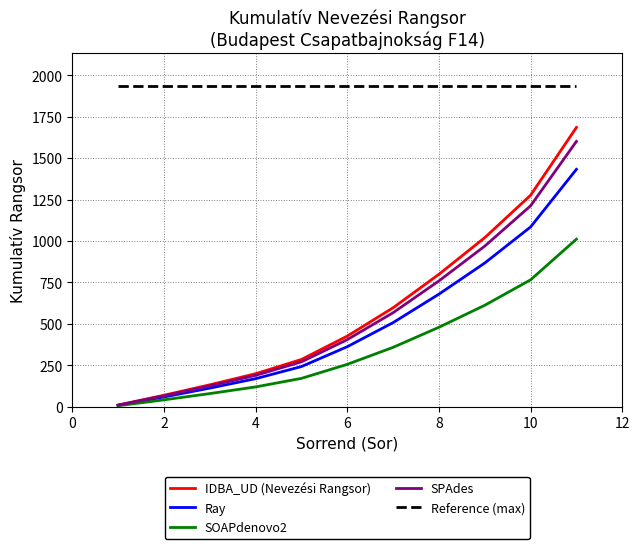

What is the sum of all Ray values?

5523.3